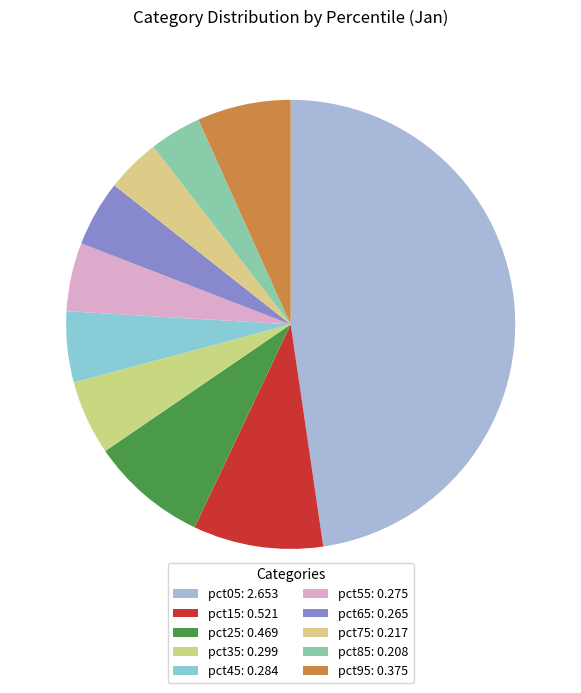

To the nearest percent, what is the difference between the pct85 and pct45 slice percentages?

1%